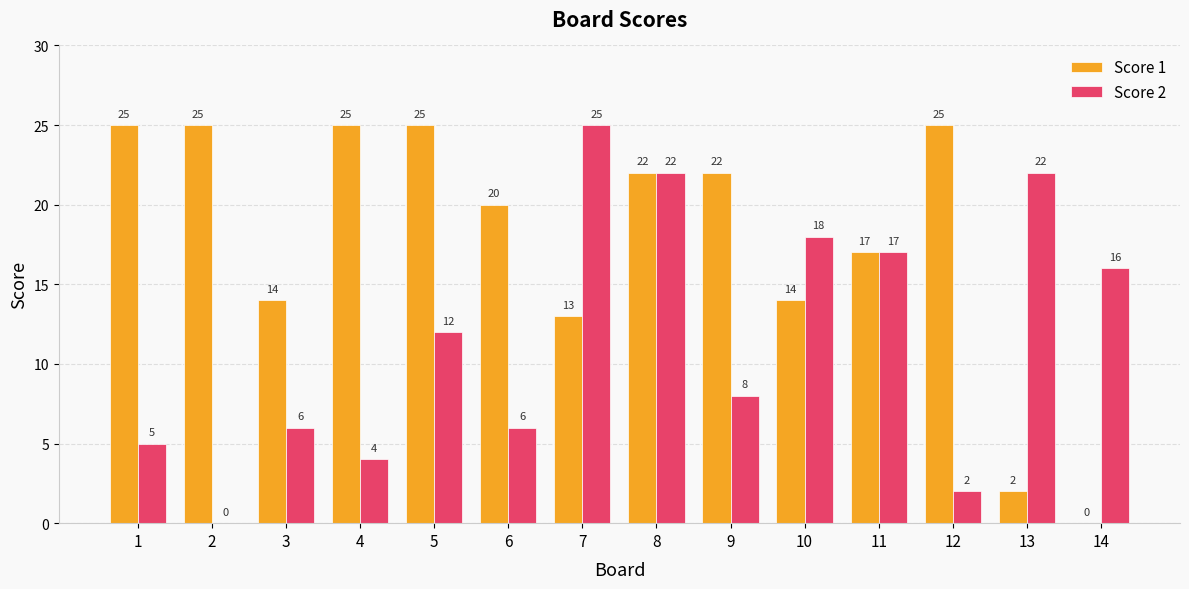

At which label is Score 1 closest to 12?

7